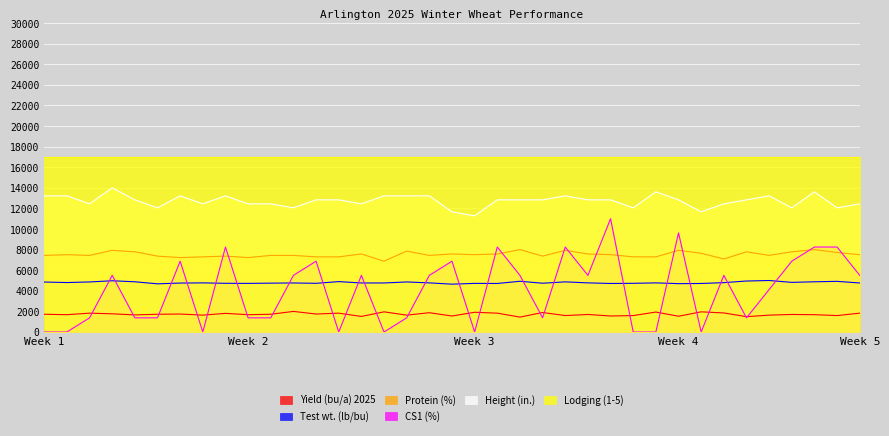

True or false: Height (in.) has a value of 7951.3 at 7.

False